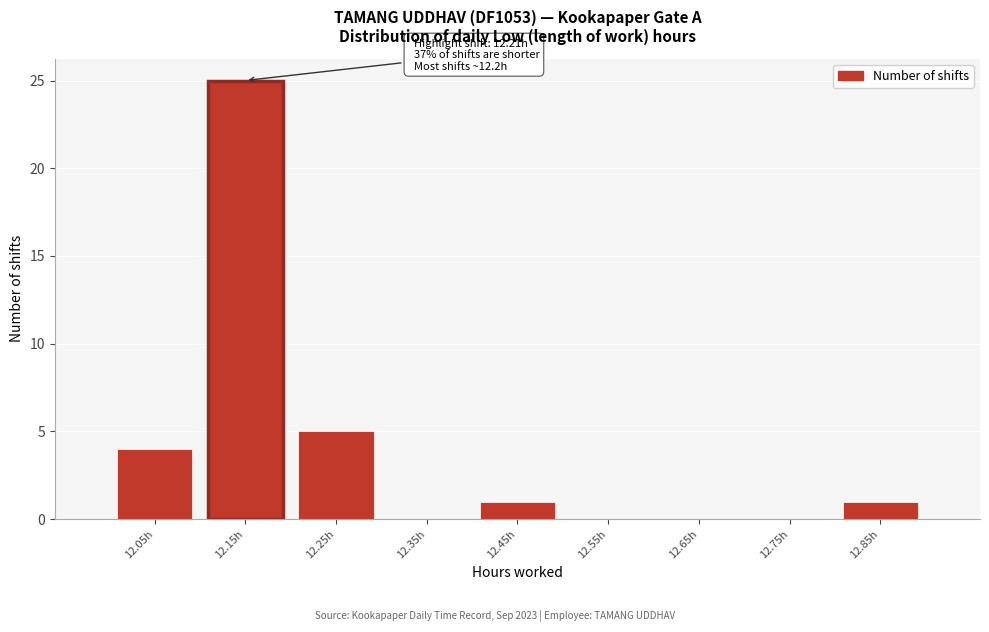

Reading left to right, transcribe all the data shown in this chart.

12.05h=4	12.15h=25	12.25h=5	12.35h=0	12.45h=1	12.55h=0	12.65h=0	12.75h=0	12.85h=1